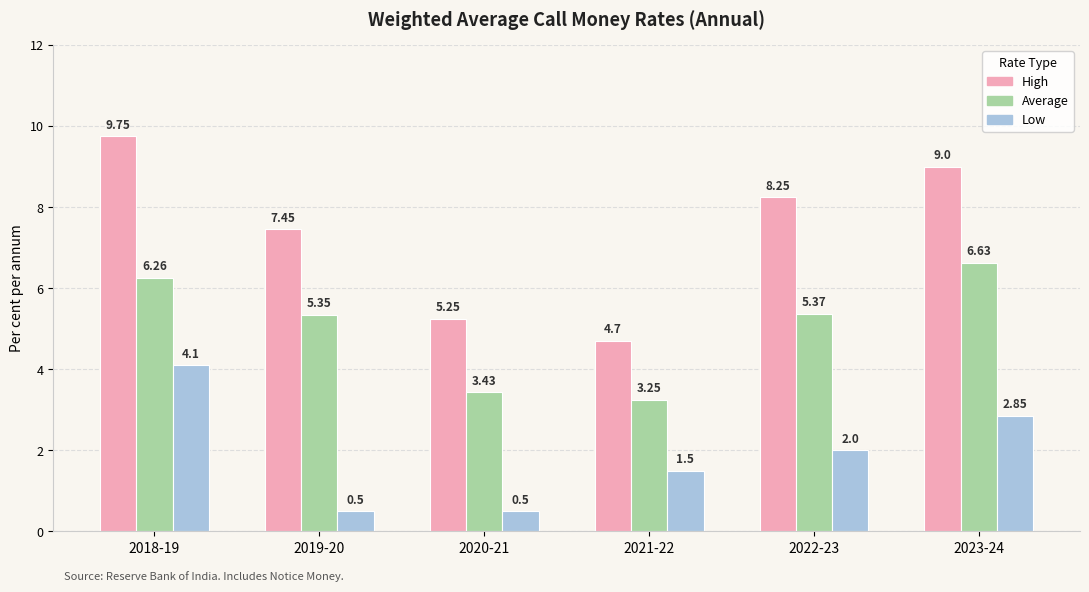

Between 2018-19 and 2023-24, which series saw the biggest shift?

Low